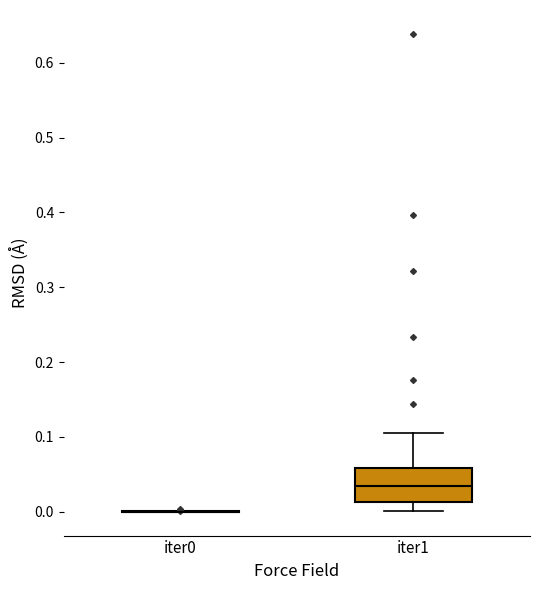

Comparing the boxes themselves (not the whiskers), which one is the tallest?

iter1